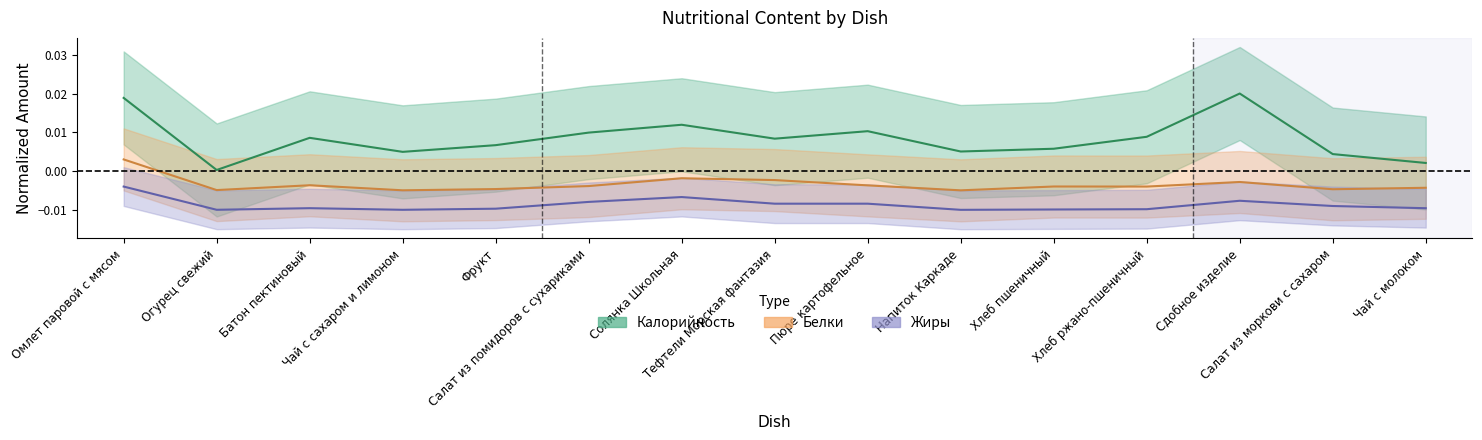

True or false: Калорийность has a value of 0.0 at Пюре картофельное.

True